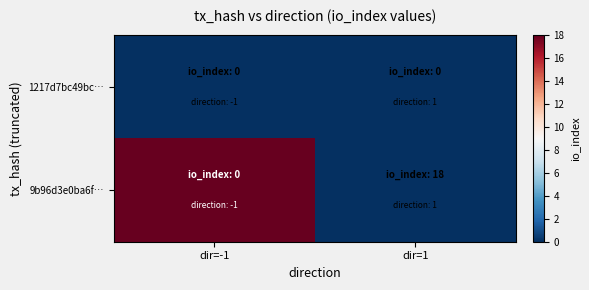

Between dir=-1 and dir=1, which series saw the biggest shift?

9b96d3e0ba6f…